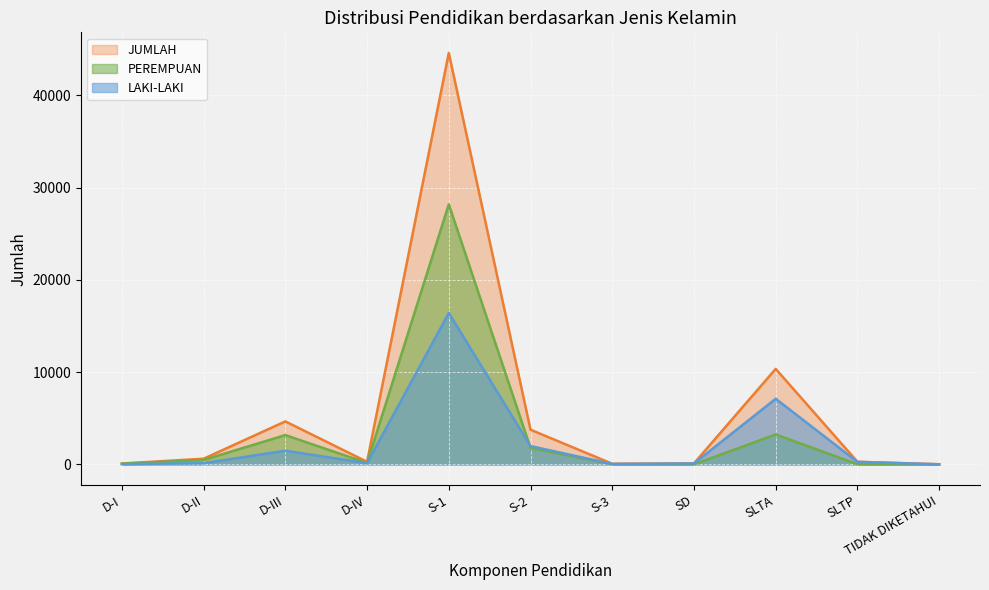

After their last crossing, which series has the higher values: PEREMPUAN or LAKI-LAKI?

LAKI-LAKI